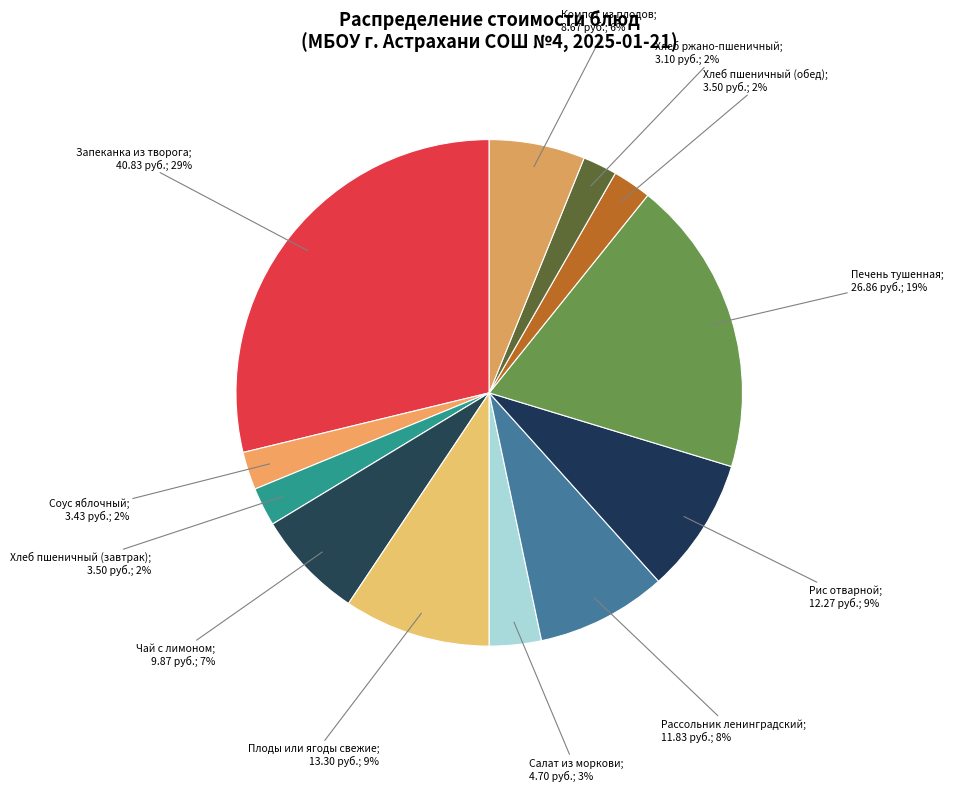

How many segments does this pie chart have?

12